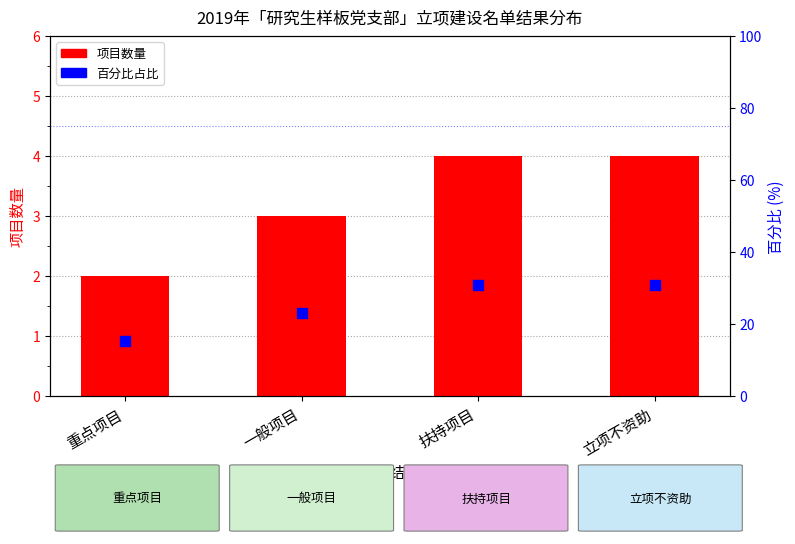

Which series has the largest total across all categories?

百分比占比